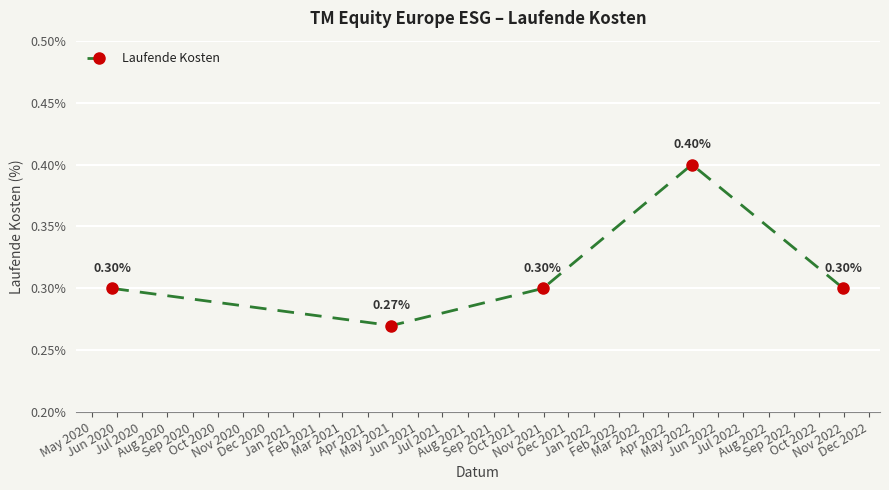

How many lines are shown in the chart?

1